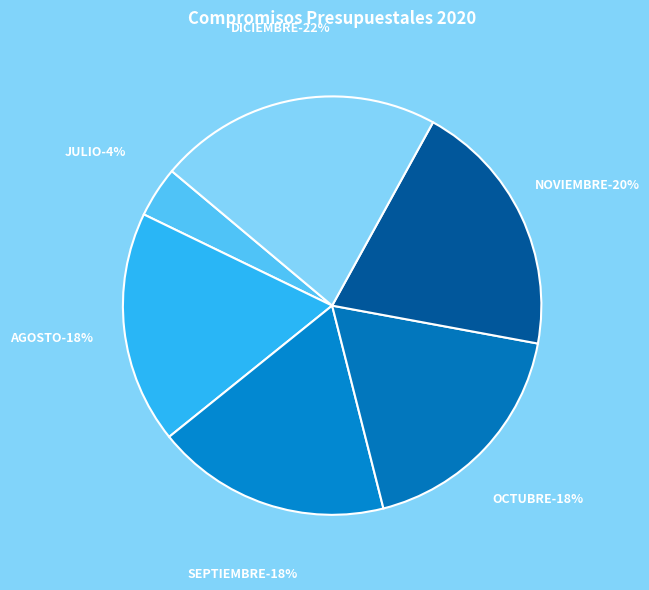

Is AGOSTO the majority of the pie?

No